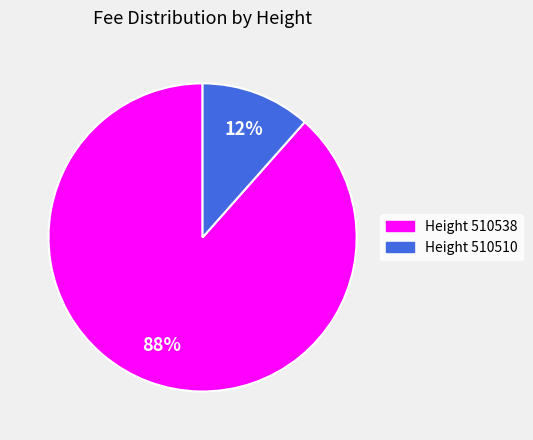

To the nearest percent, what is the average slice percentage?

50%